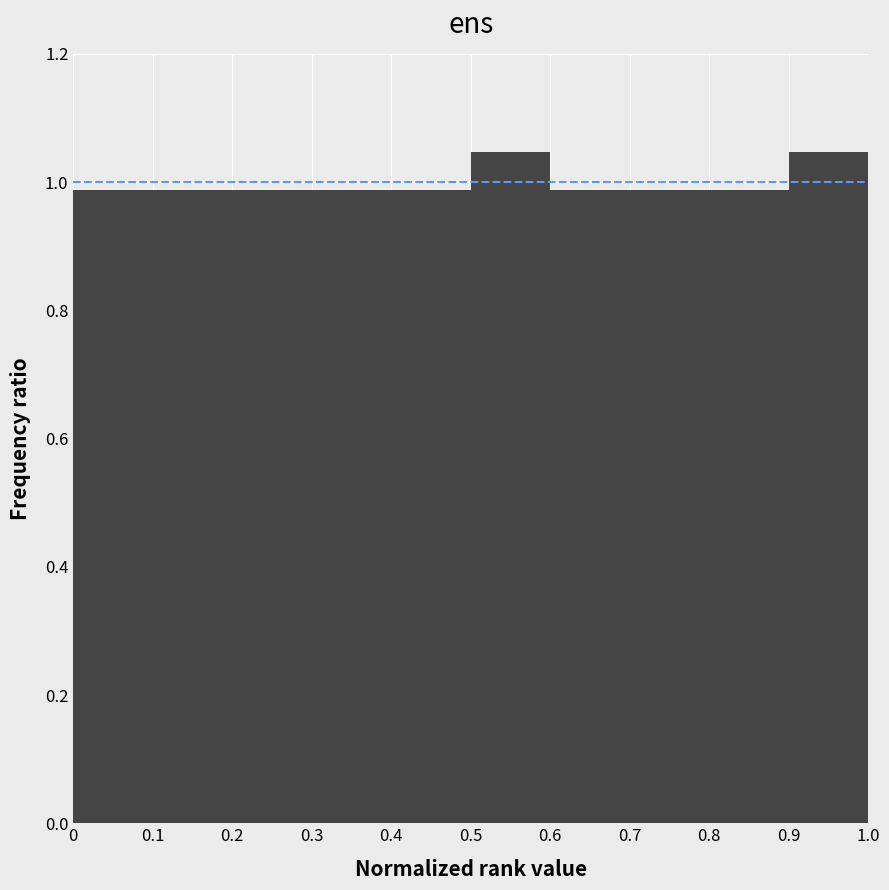

Reading left to right, transcribe this chart: for each bar, give the range it covers on the x-axis and its height. The values are not printed on the chart, so give them approximately, as read against the axis.

0 to 0.1: 0.98
0.1 to 0.2: 0.98
0.2 to 0.3: 0.98
0.3 to 0.4: 0.98
0.4 to 0.5: 0.98
0.5 to 0.6: 1.04
0.6 to 0.7: 0.98
0.7 to 0.8: 0.98
0.8 to 0.9: 0.98
0.9 to 1.0: 1.04